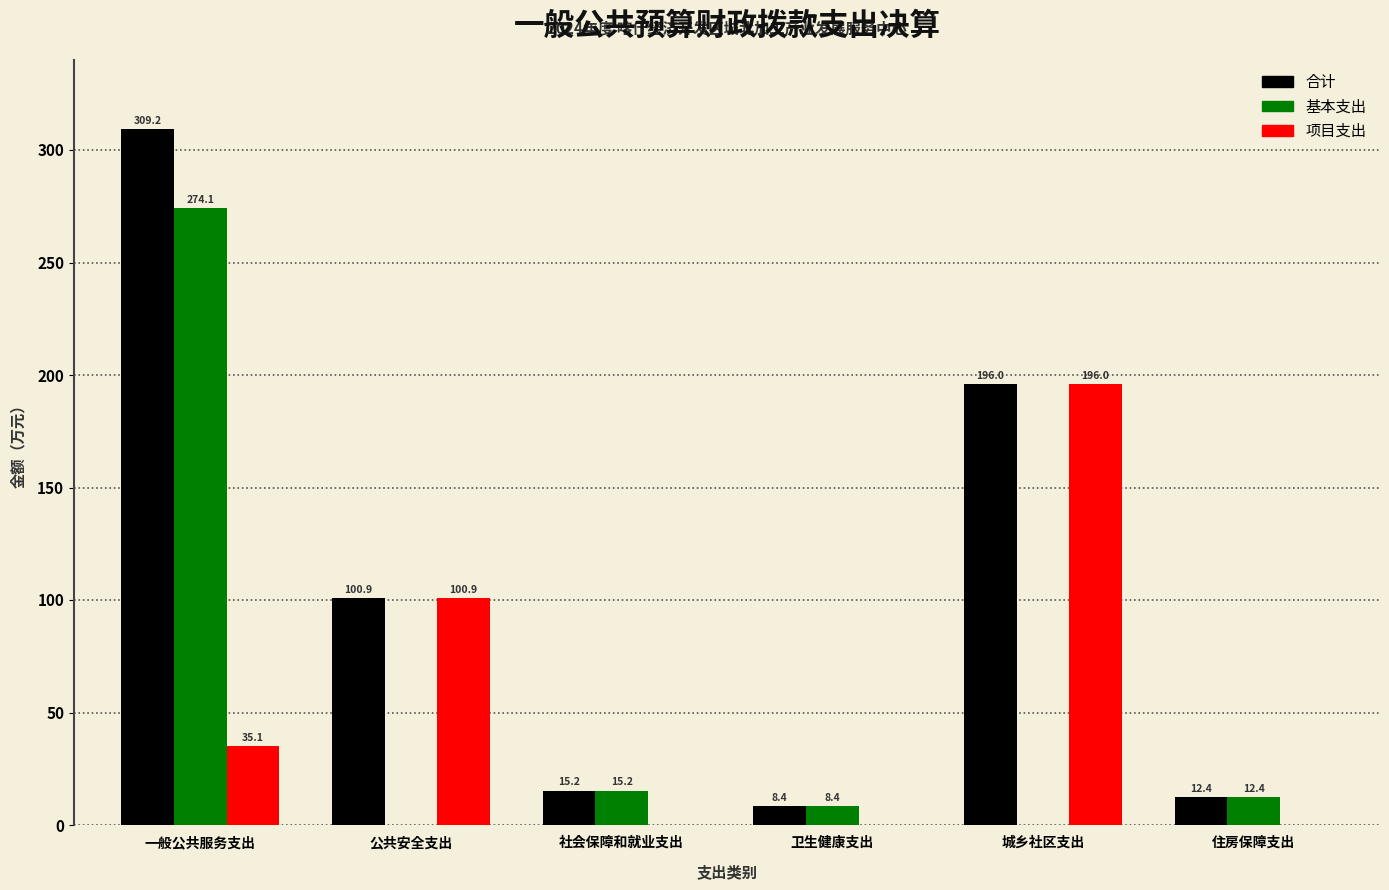

Reading left to right, transcribe all the data shown in this chart.

合计: 309.2	100.9	15.2	8.4	196.0	12.4
基本支出: 274.1	0.0	15.2	8.4	0.0	12.4
项目支出: 35.1	100.9	0.0	0.0	196.0	0.0